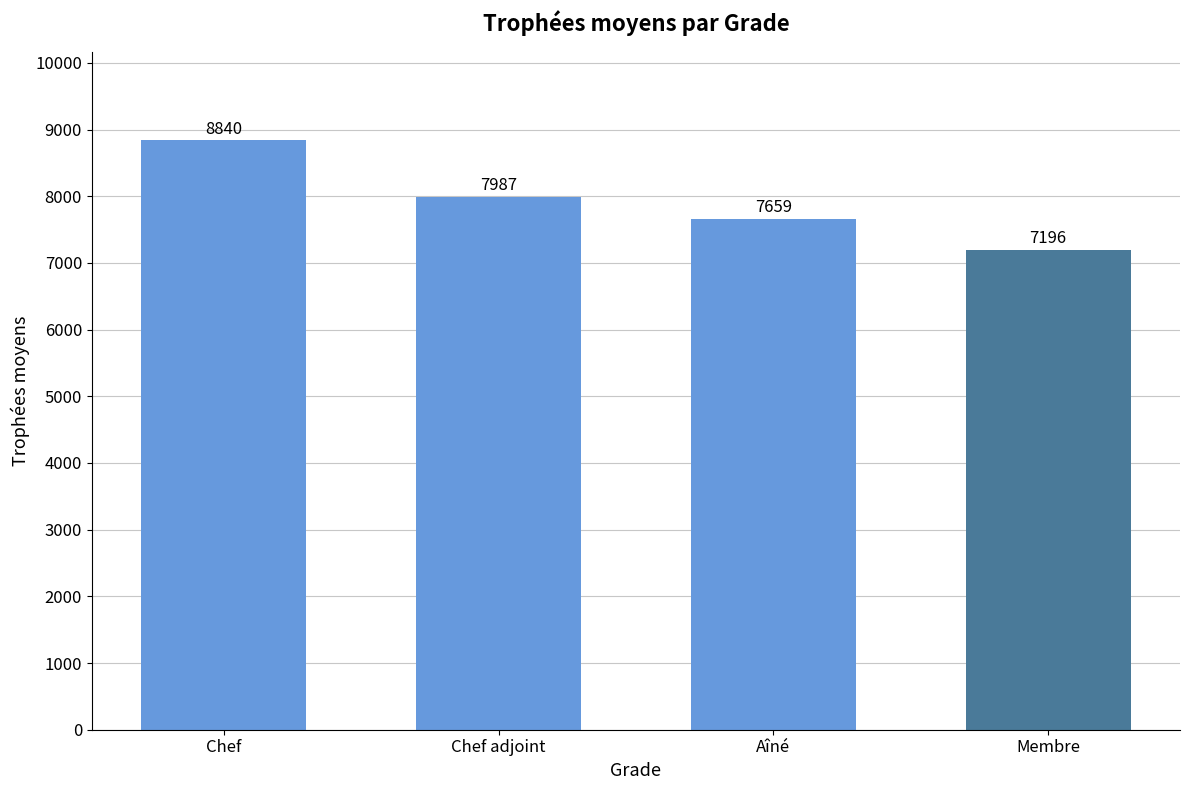

Does the chart contain any negative values?

No